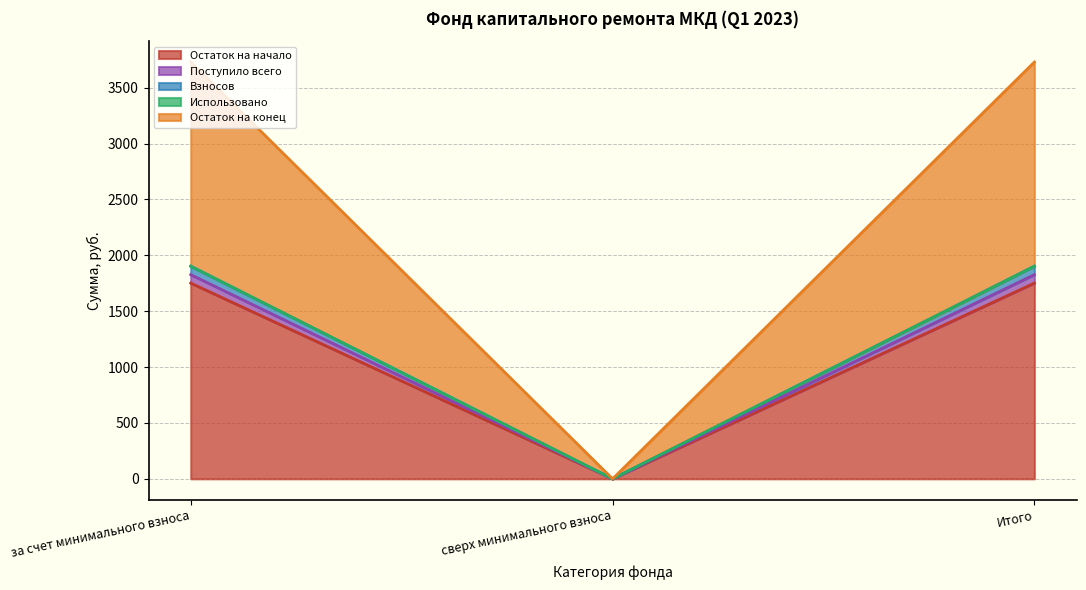

Rank the series at сверх минимального взноса from highest to lowest value.

Остаток на начало, Поступило всего, Взносов, Остаток на конец